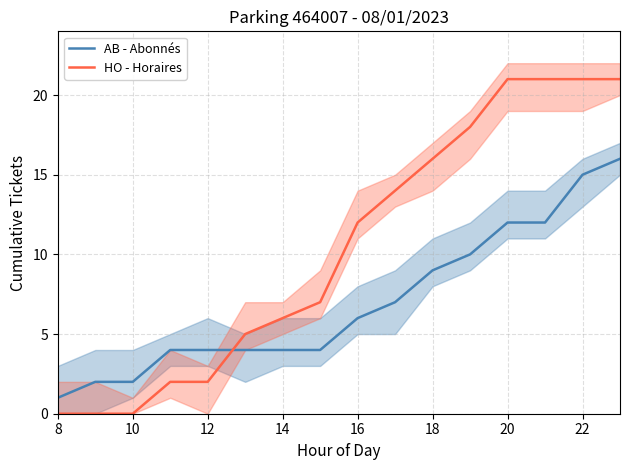

How many intersections are there between AB - Abonnés and HO - Horaires?

1